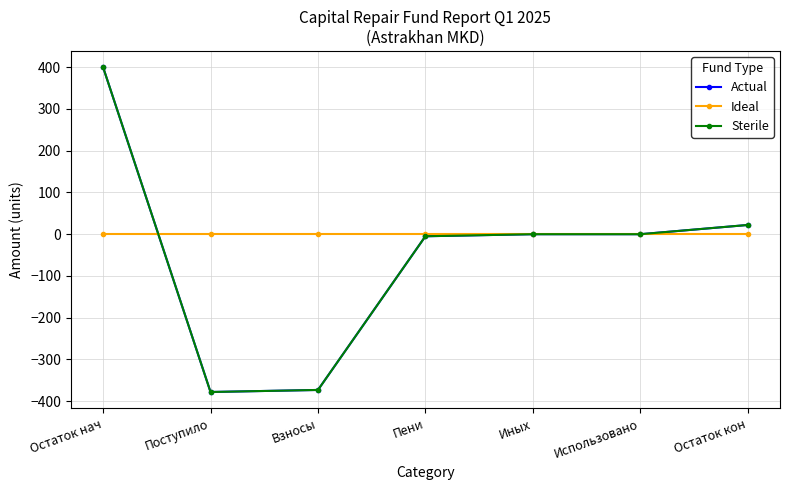

Does the chart have visible grid lines?

Yes